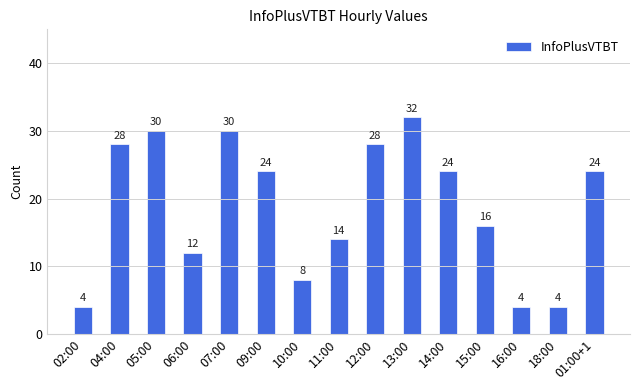

What is the difference between the second highest and minimum values?

26